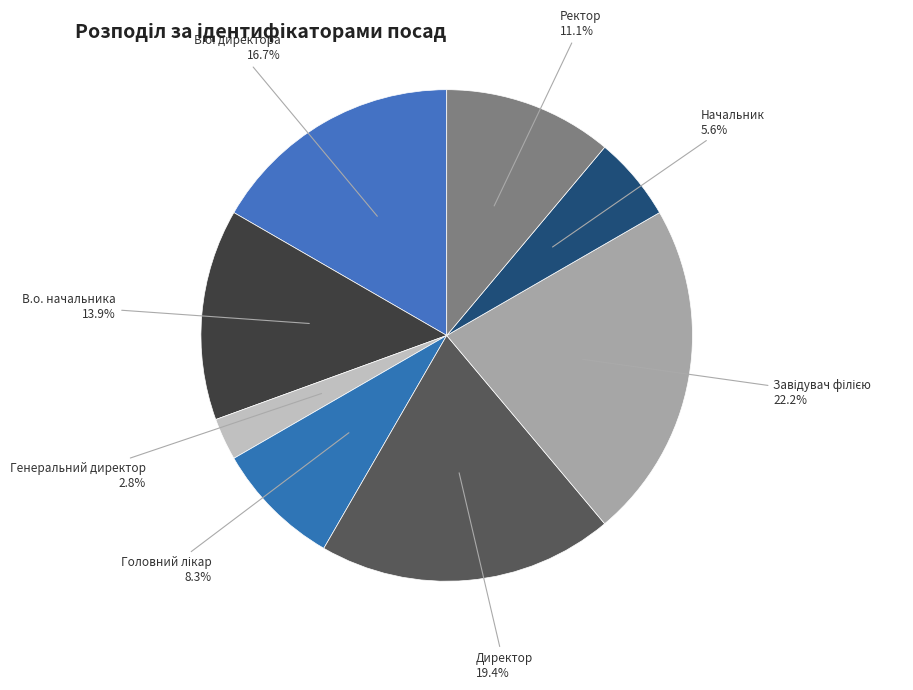

What is the ratio of the value at В.о. начальника to the value at Начальник?

2.5